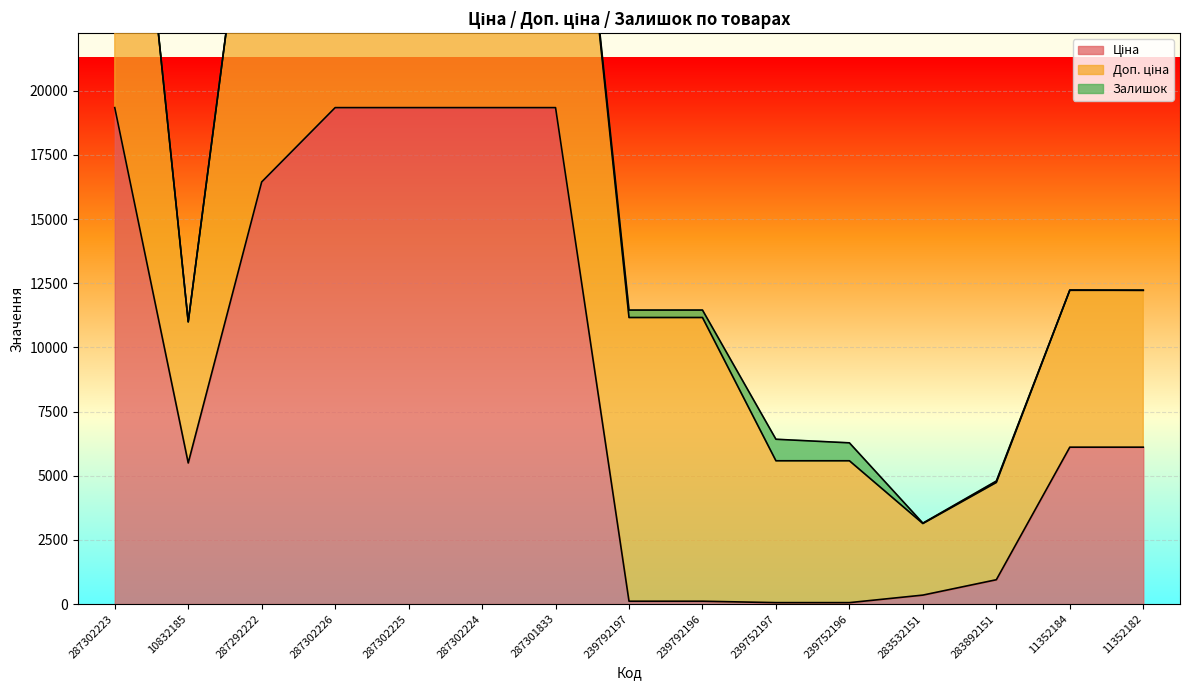

List the labels in order of Залишок value, largest first.

239752197, 239752196, 239792196, 239792197, 283892151, 283532151, 11352184, 287302223, 10832185, 287302226, 287302224, 287292222, 11352182, 287302225, 287301833